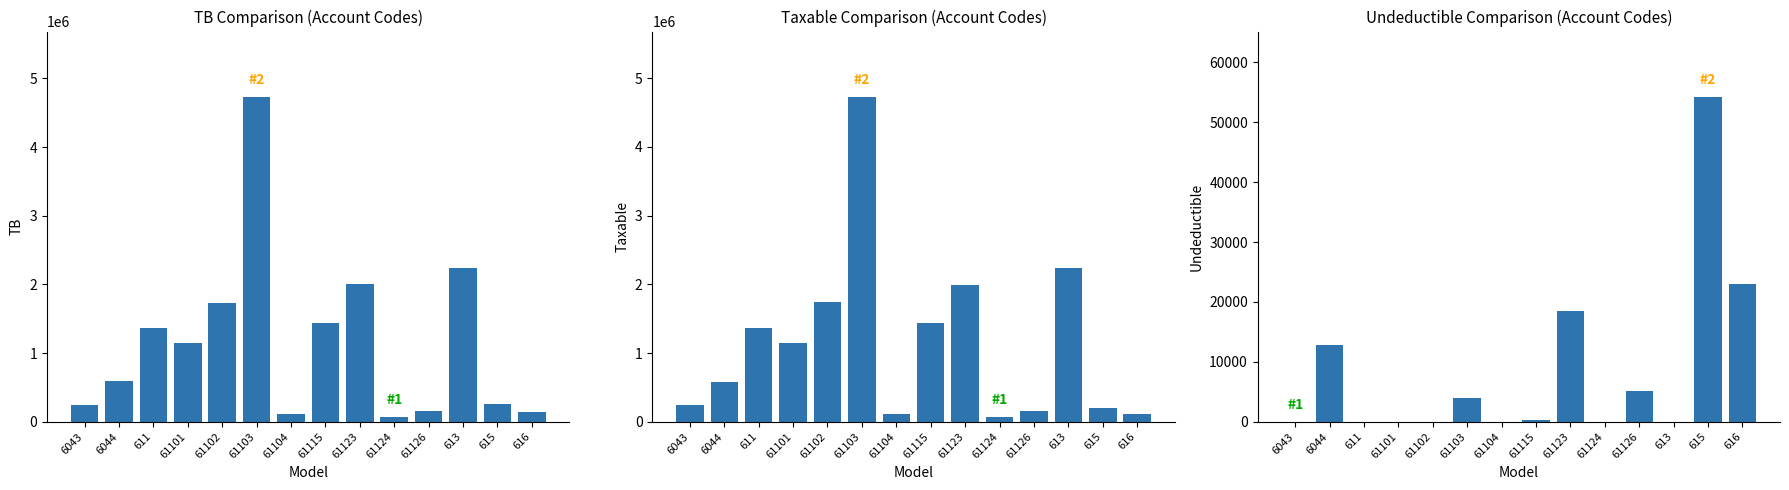

Is the value of Taxable at 616 greater than the value of Undeductible at 613?

Yes